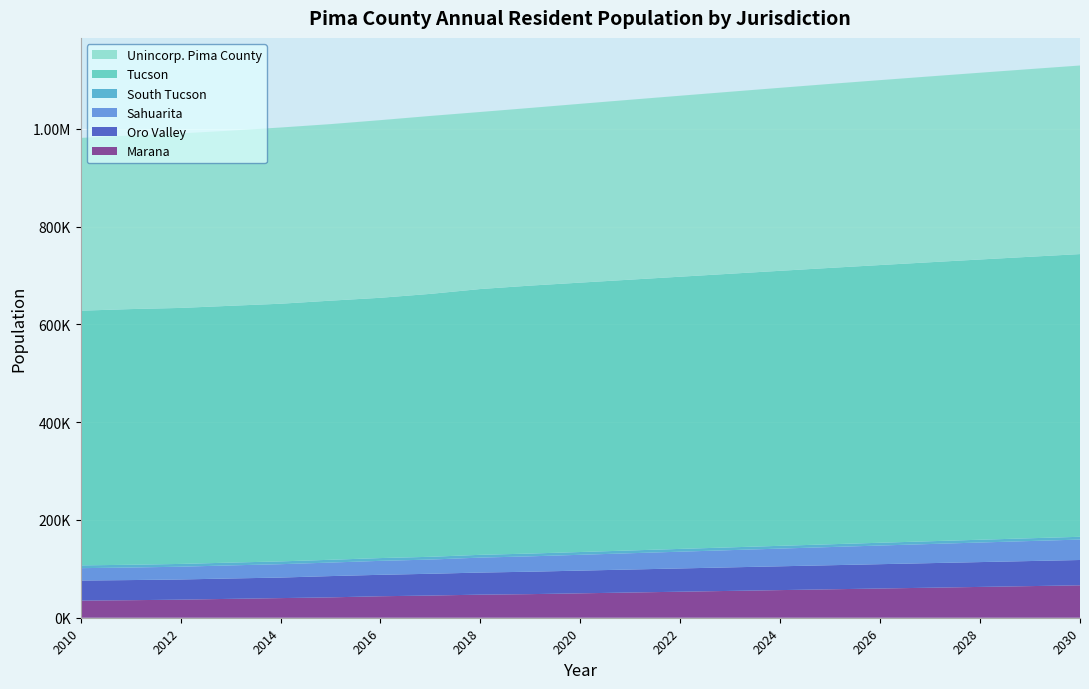

Reading left to right, extract all data points from this chart.

Marana: 2010=35051	2011=35858	2012=36957	2013=38610	2014=40149	2015=41655	2016=43944	2017=45378	2018=47213	2019=48260	2020=49910	2021=51568	2022=53217	2023=54860	2024=56501	2025=58139	2026=59763	2027=61385	2028=63017	2029=64659	2030=66306
Oro Valley: 2010=40984	2011=41153	2012=41275	2013=41668	2014=41986	2015=43499	2016=43842	2017=44517	2018=45184	2019=45848	2020=46446	2021=47027	2022=47588	2023=48141	2024=48686	2025=49224	2026=49748	2027=50263	2028=50768	2029=51267	2030=51758
Sahuarita: 2010=25347	2011=25645	2012=26121	2013=26768	2014=27343	2015=27637	2016=28552	2017=29049	2018=30575	2019=31443	2020=32351	2021=33301	2022=34259	2023=35223	2024=36192	2025=37168	2026=38145	2027=39100	2028=40029	2029=40919	2030=41781
South Tucson: 2010=5672	2011=5653	2012=5675	2013=5674	2014=5724	2015=5712	2016=5659	2017=5664	2018=5677	2019=5677	2020=5678	2021=5678	2022=5678	2023=5679	2024=5679	2025=5679	2026=5680	2027=5680	2028=5680	2029=5680	2030=5681
Tucson: 2010=520795	2011=522815	2012=523471	2013=525154	2014=526880	2015=529845	2016=532254	2017=537634	2018=543505	2019=547924	2020=550878	2021=553746	2022=556616	2023=559498	2024=562360	2025=565169	2026=567854	2027=570488	2028=573062	2029=575590	2030=578080
Unincorp. Pima County: 2010=353319	2011=354957	2012=356881	2013=358172	2014=360325	2015=361023	2016=363255	2017=363857	2018=362047	2019=363323	2020=365643	2021=367898	2022=370083	2023=372180	2024=374219	2025=376231	2026=378148	2027=380049	2028=381917	2029=383775	2030=385618